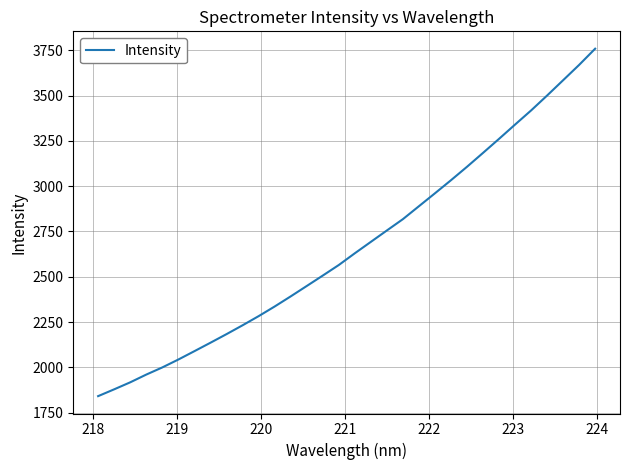

What is the sum of all values?

85408.1